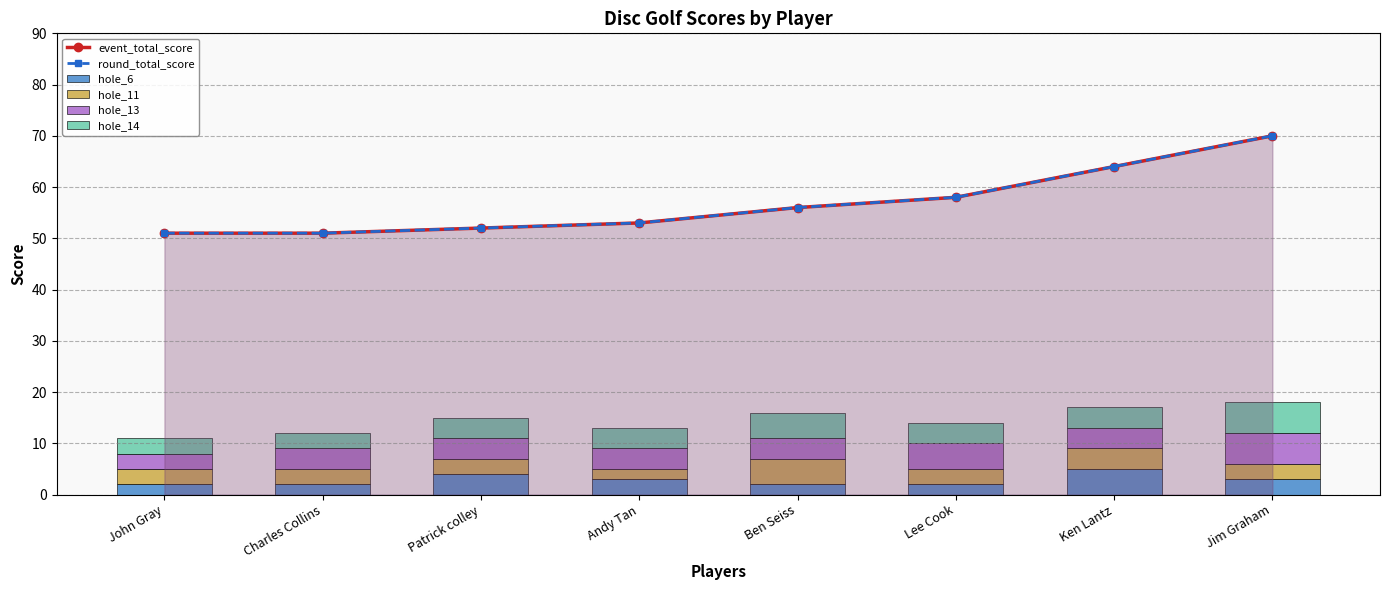

What is the spread (max minus min) of values at Charles Collins?

49